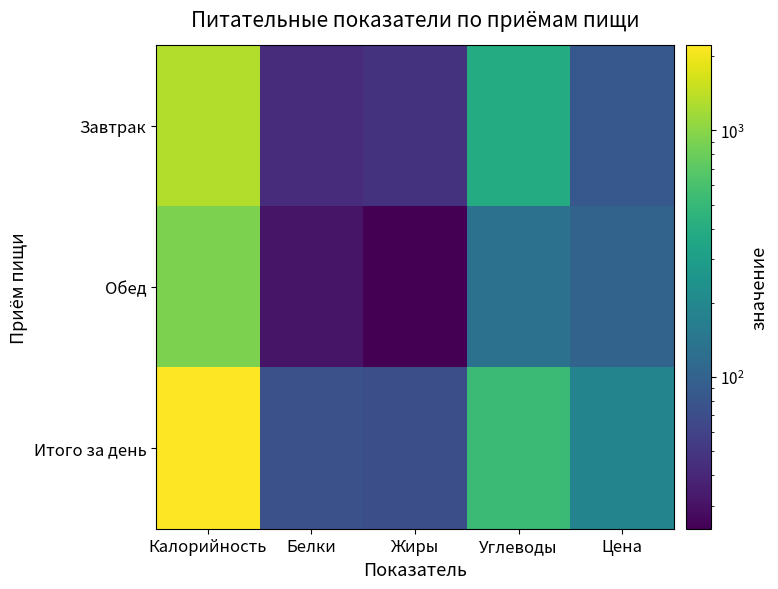

What is the greatest value displayed?

2213.3